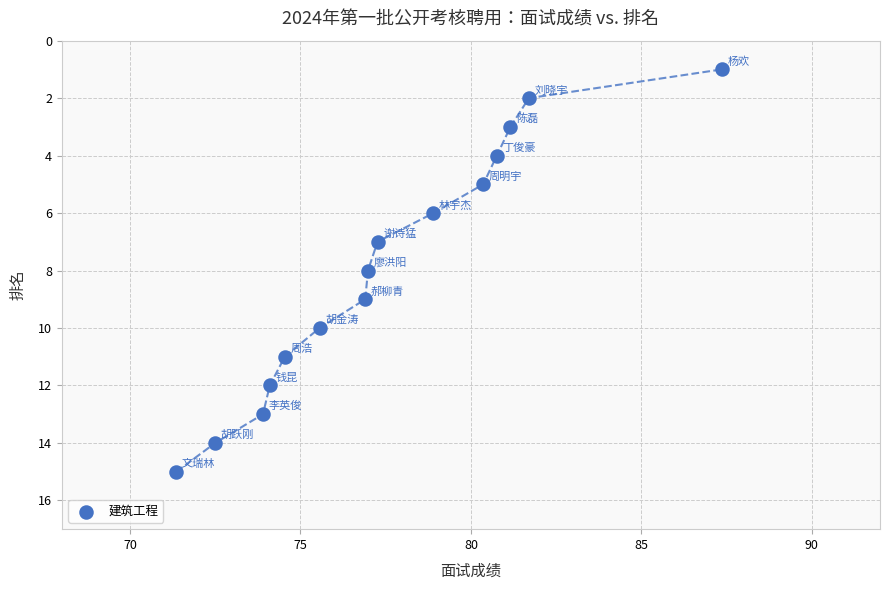

How many data points are displayed?

15